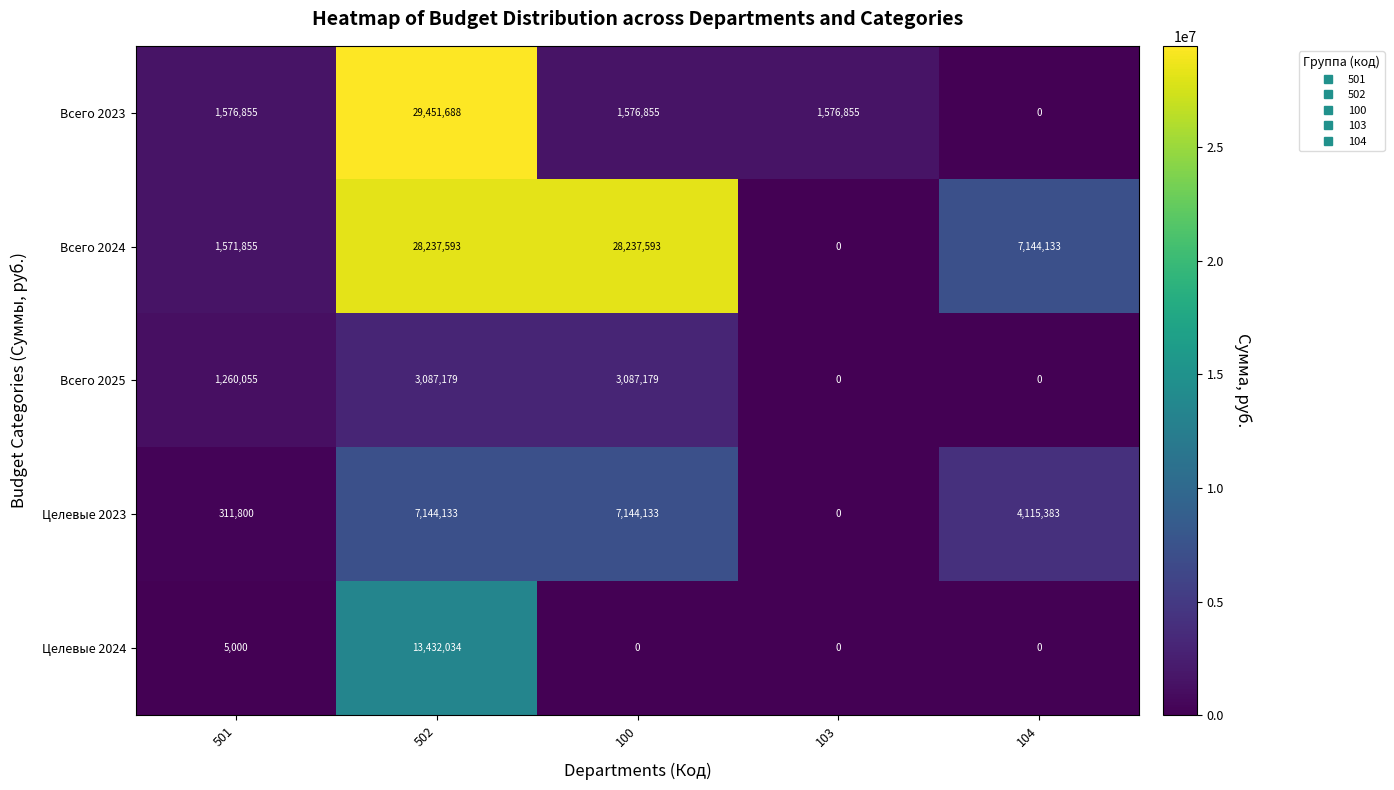

How many categories are shown in the chart?

5